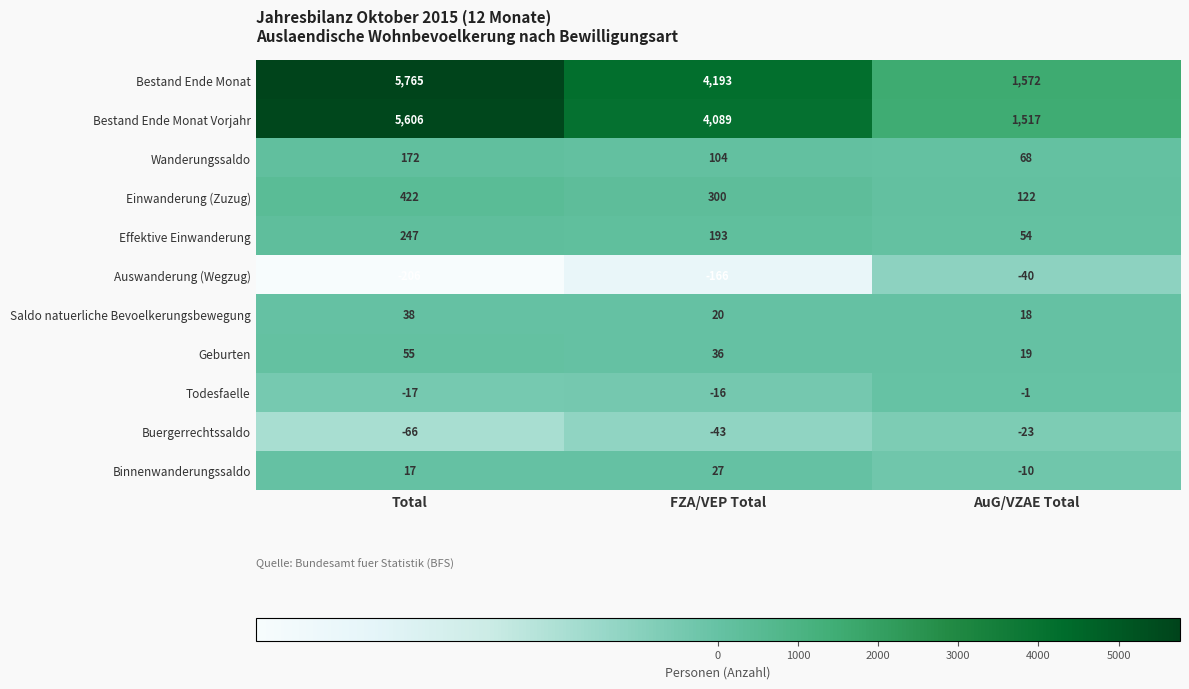

At which label does Todesfaelle reach its minimum?

Total